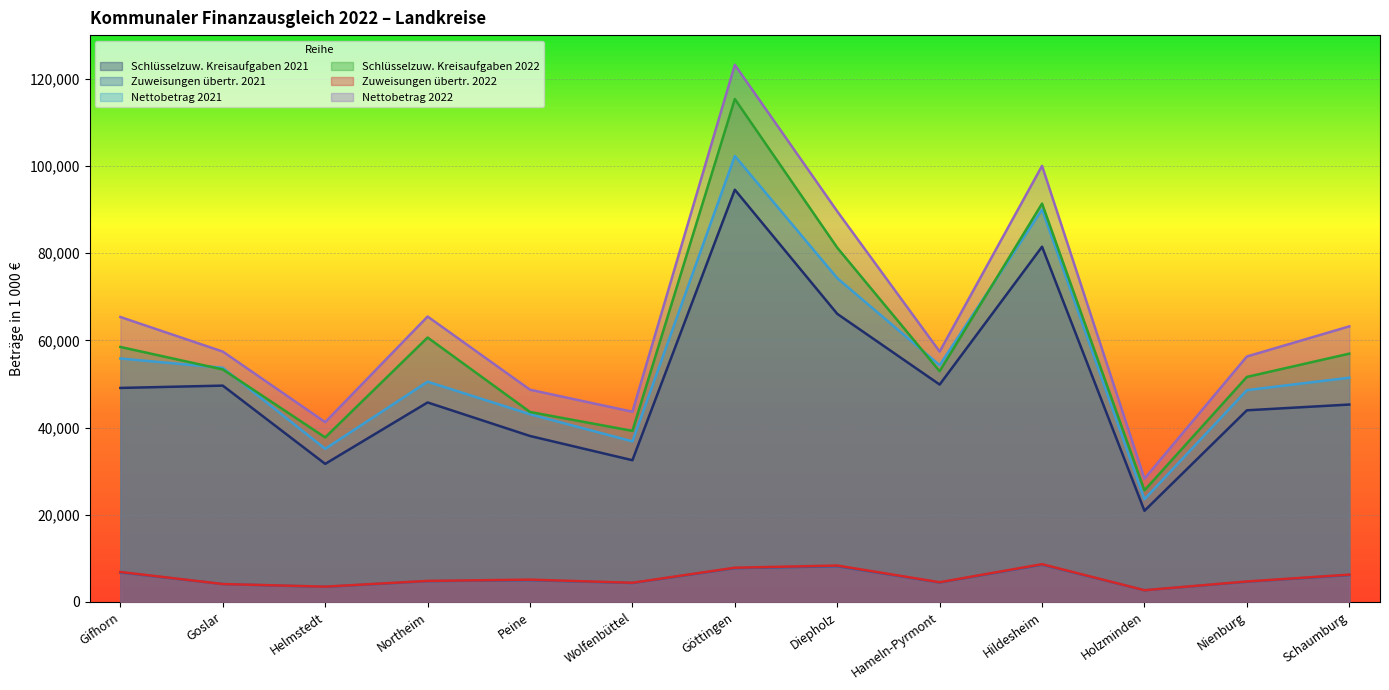

What is the difference between the highest and lowest values at Holzminden?

25607